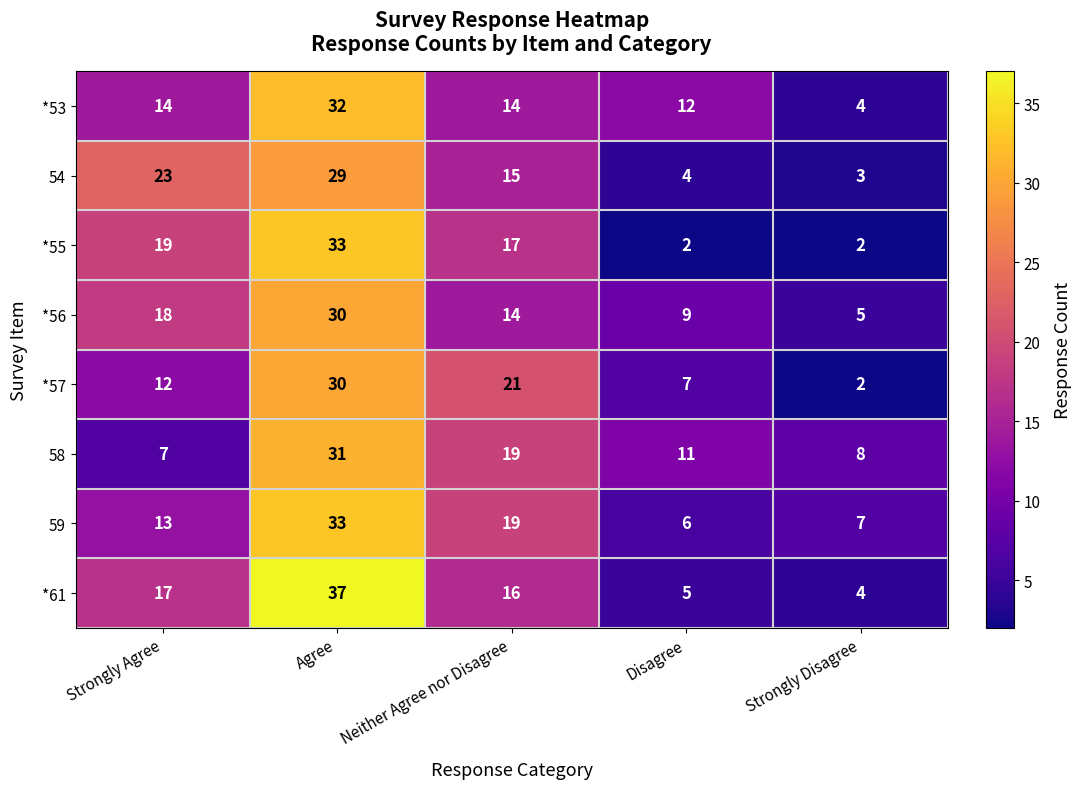

What is the greatest value displayed?

37